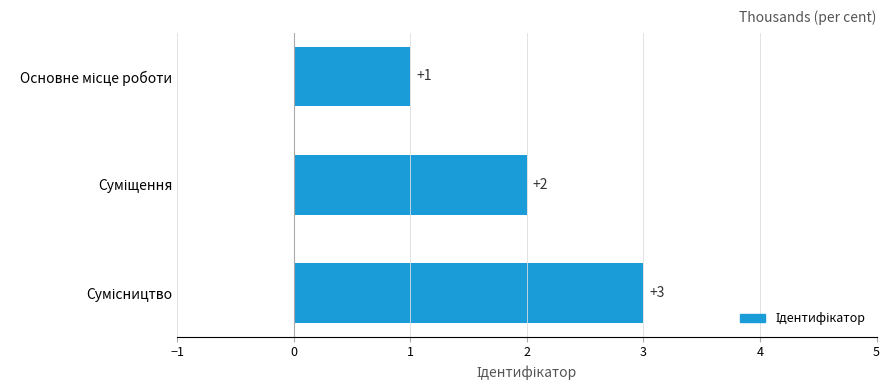

What is the greatest value displayed?

3